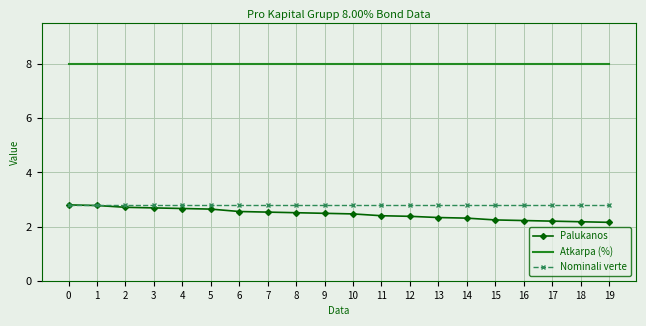

What is the difference between the highest and lowest values at 12?

5.6